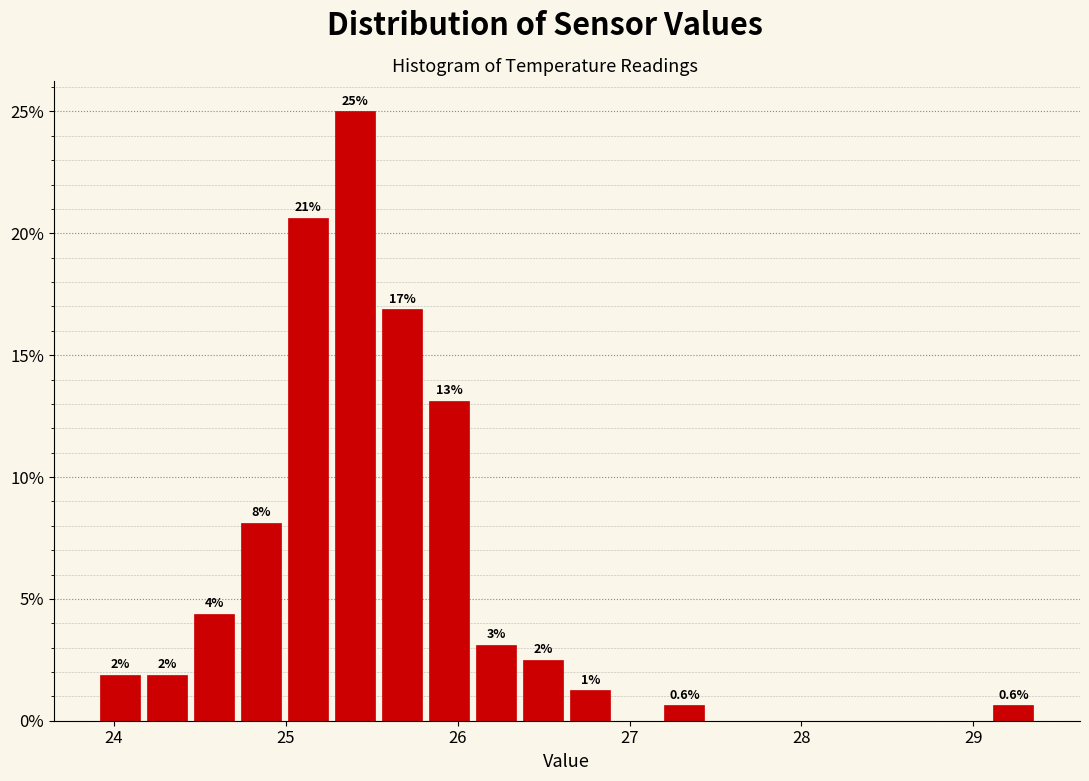

Around what value on the x-axis is the tallest bar? Give the approximate position of its centre, as read against the axis.

25.4